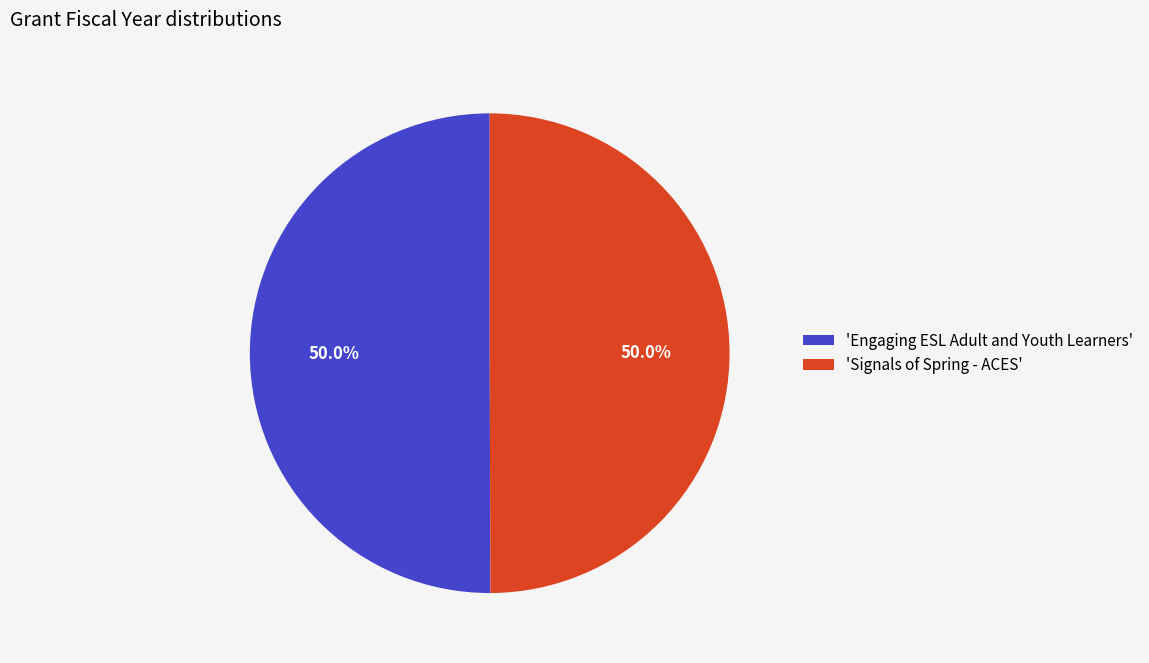

What portion of the pie excludes 'Signals of Spring - ACES'?

50.0%